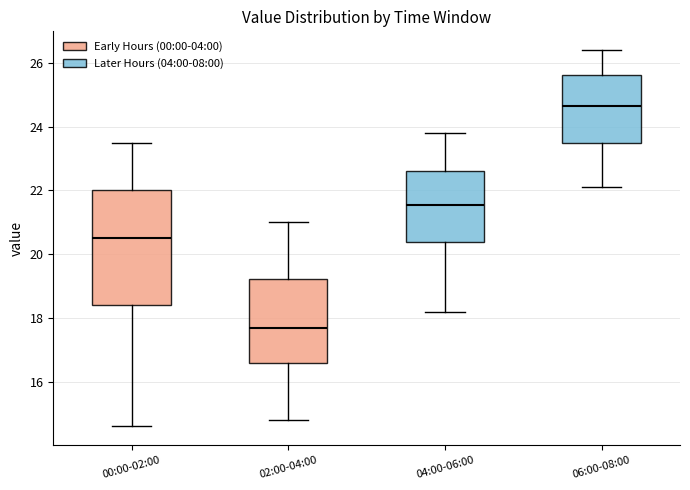

Reading left to right, read every box against the y-axis: the position of its median line, the range the box covers, and the ends of its whiskers. The values are not printed on the chart, so give them approximately, as read against the axis.

00:00-02:00: median 20.6, box 18.4 to 22.0, whiskers 14.6 to 23.6
02:00-04:00: median 17.8, box 16.6 to 19.2, whiskers 14.8 to 21.0
04:00-06:00: median 21.6, box 20.4 to 22.6, whiskers 18.2 to 23.8
06:00-08:00: median 24.6, box 23.4 to 25.6, whiskers 22.2 to 26.4